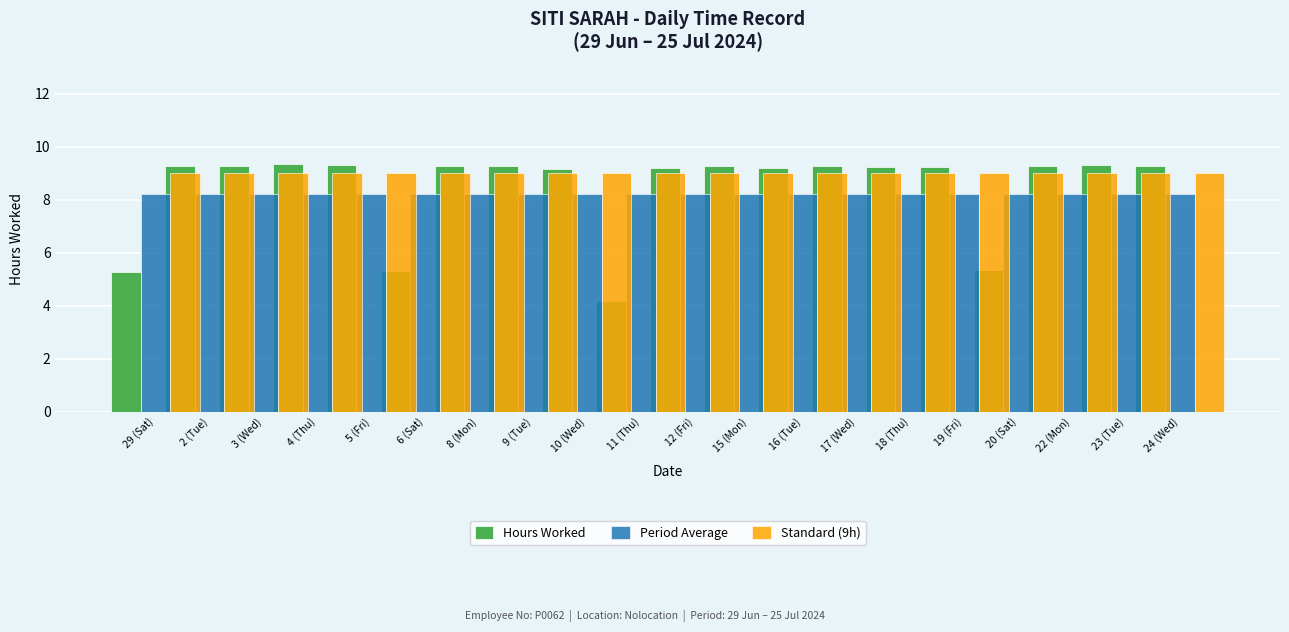

Rank the series by their average value, from highest to lowest.

Standard (9h), Hours Worked, Period Average